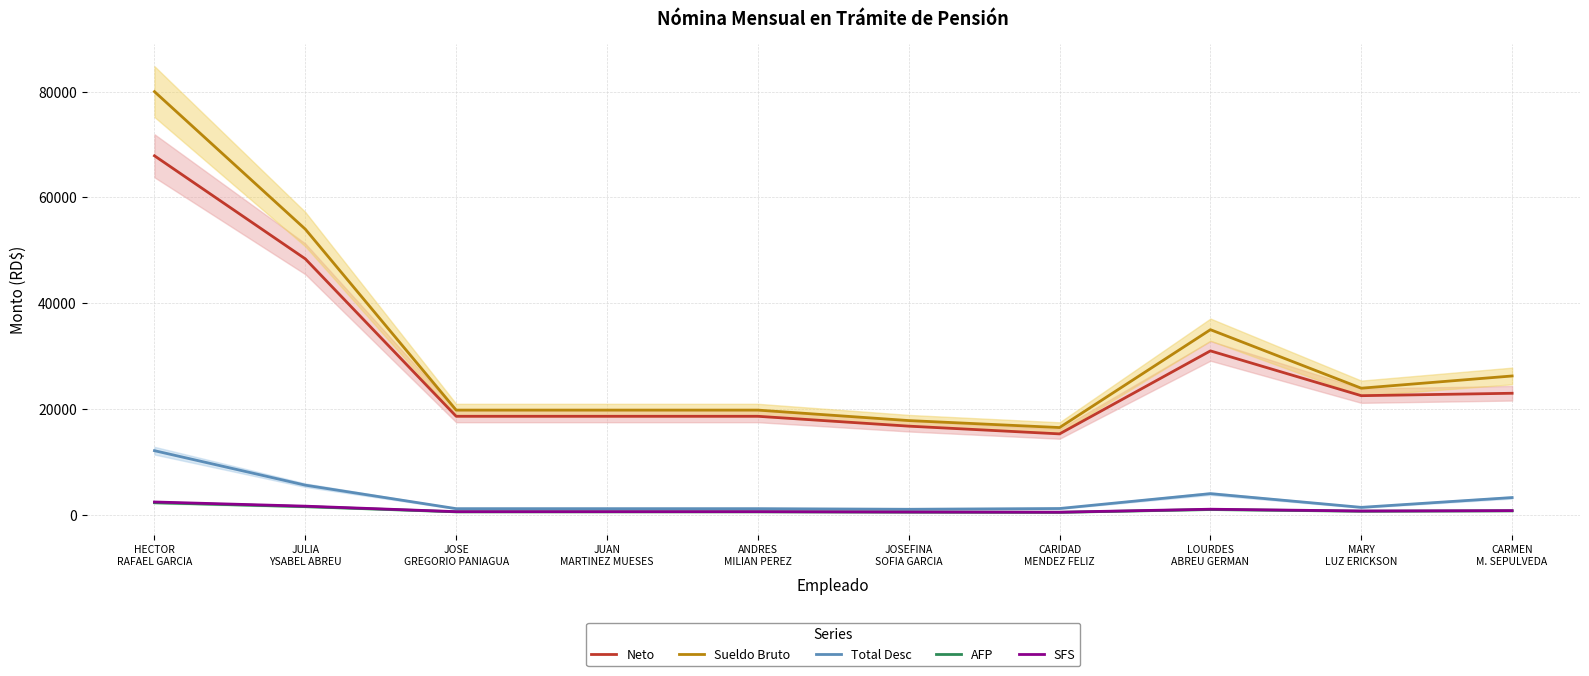

True or false: AFP and Neto intersect in this chart.

False